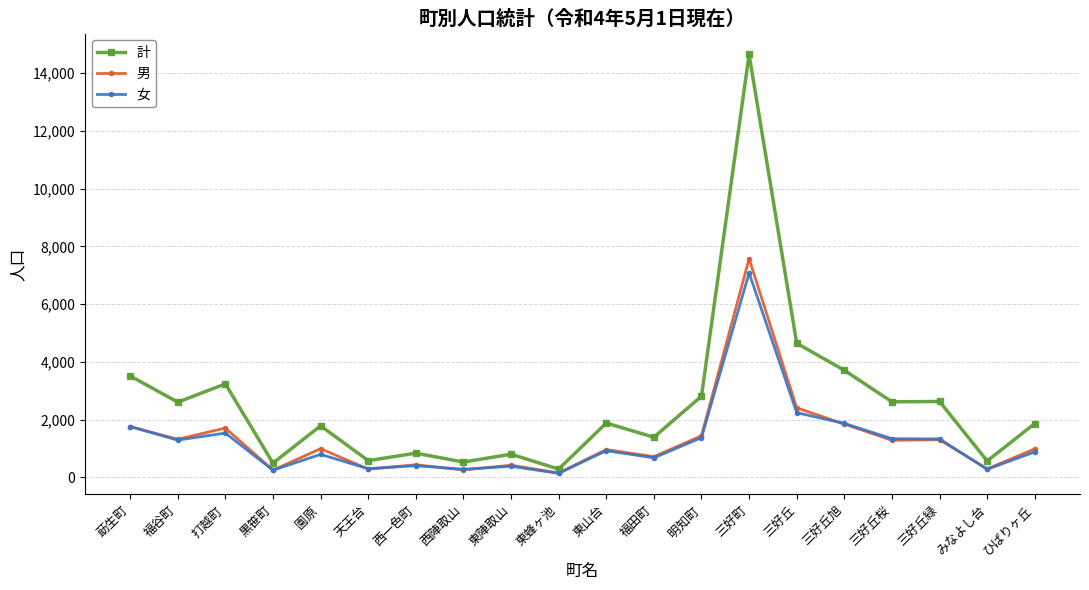

True or false: 女 has more than 2 points higher than both neighbors.

True